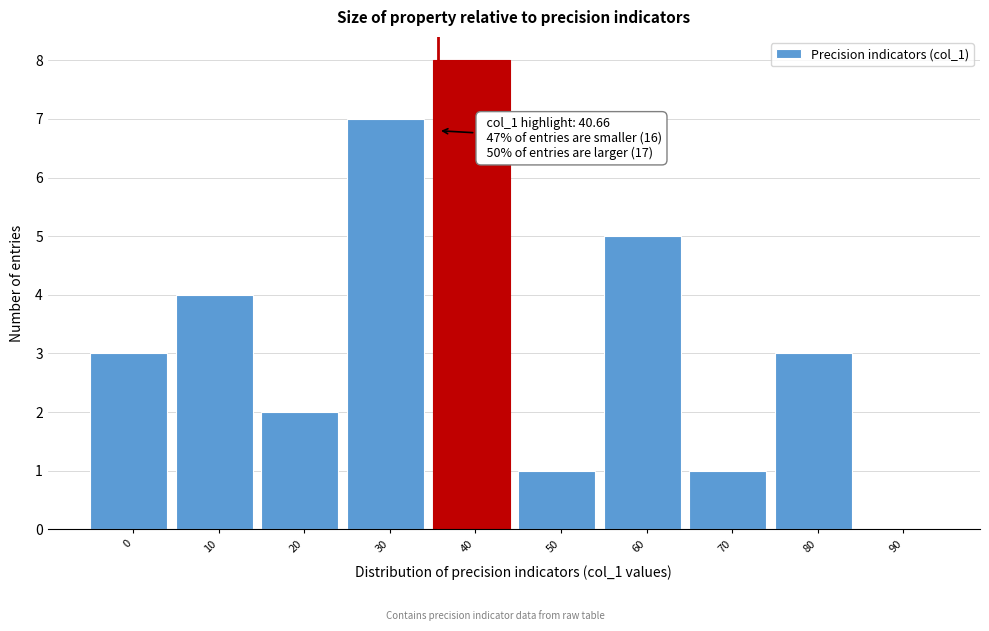

Reading right to left, what are all the values shown in this chart?

90=0	80=3	70=1	60=5	50=1	40=8	30=7	20=2	10=4	0=3